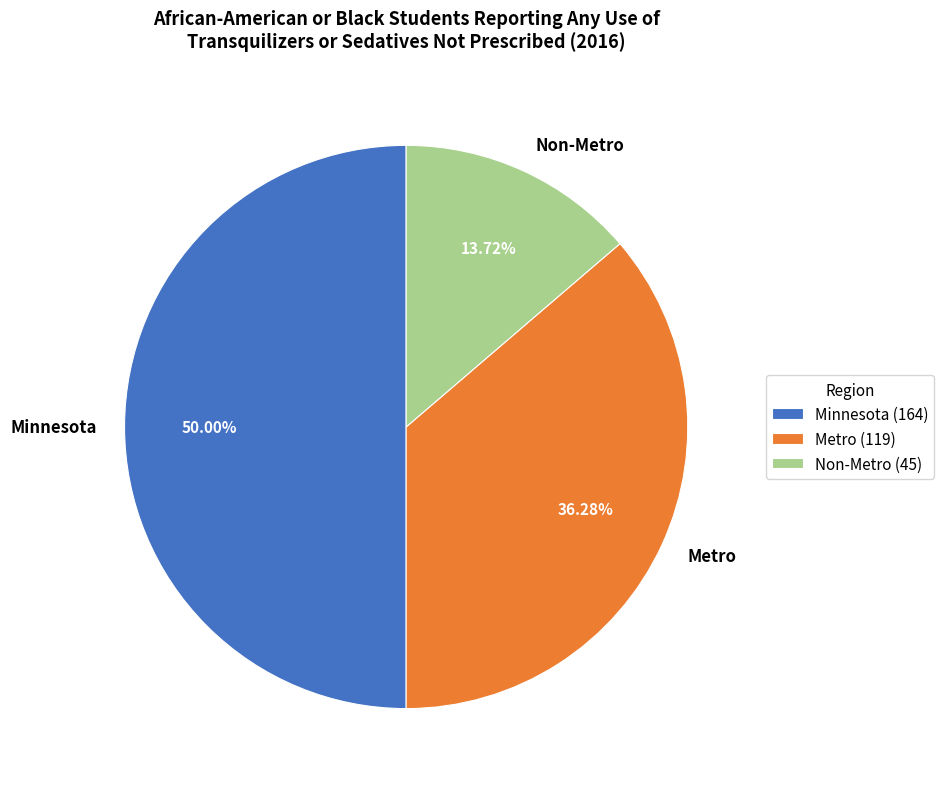

Which slice is the largest?

Minnesota